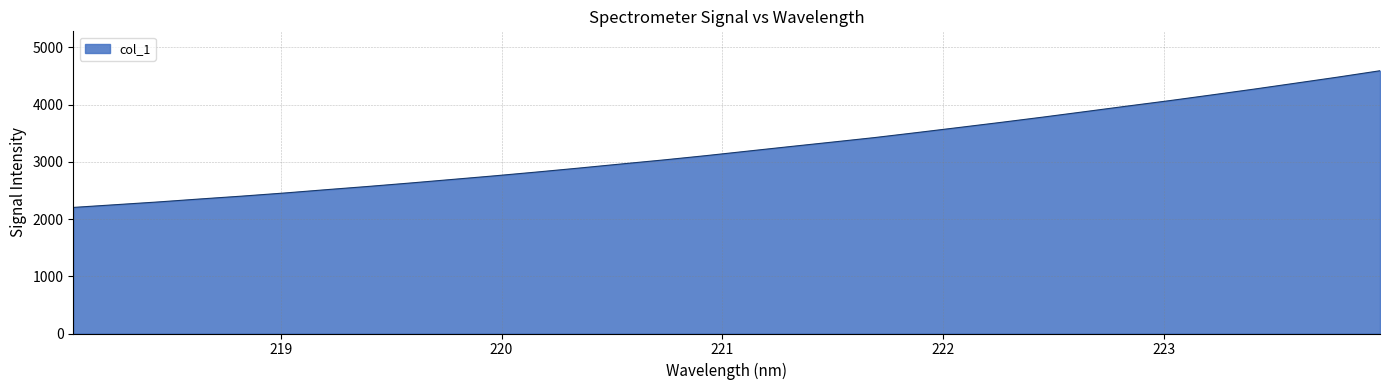

What is the average value?

3236.8